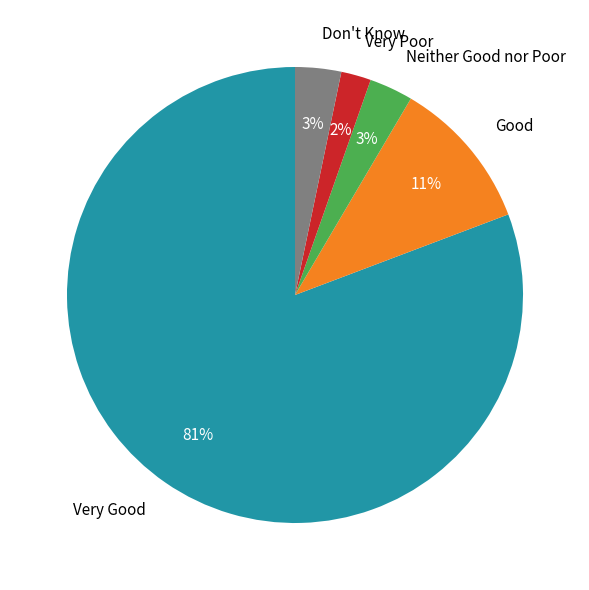

Is it true that Good is 20% of the pie?

False